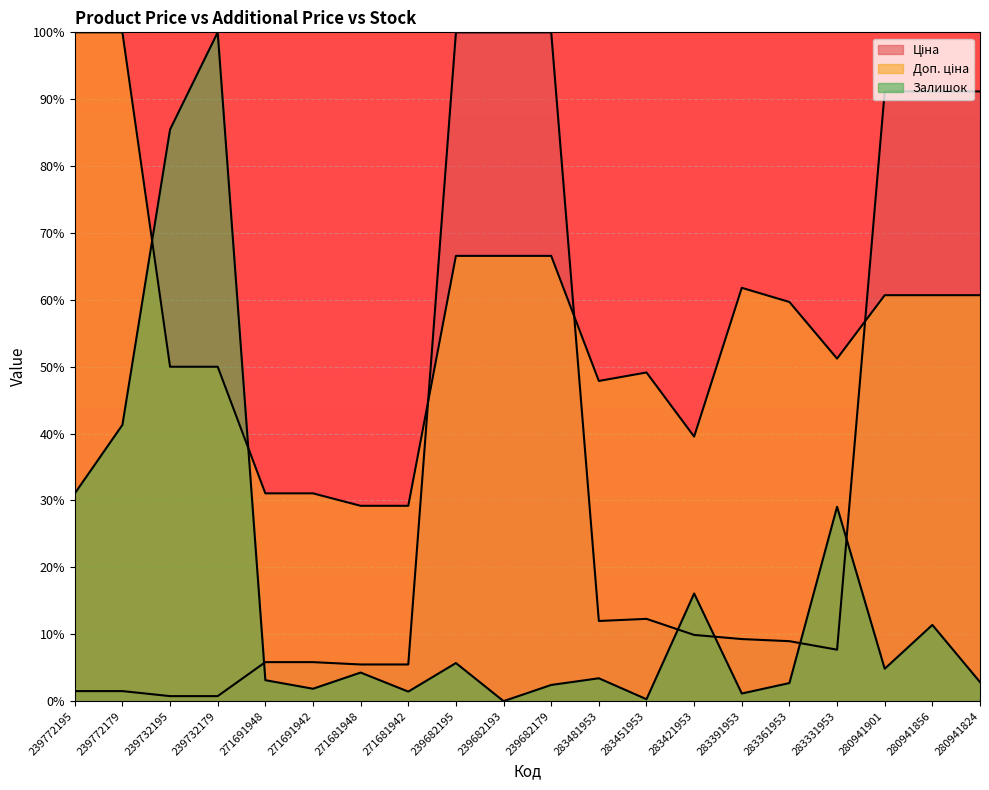

What is the label of the 20th point from the right?

239772195